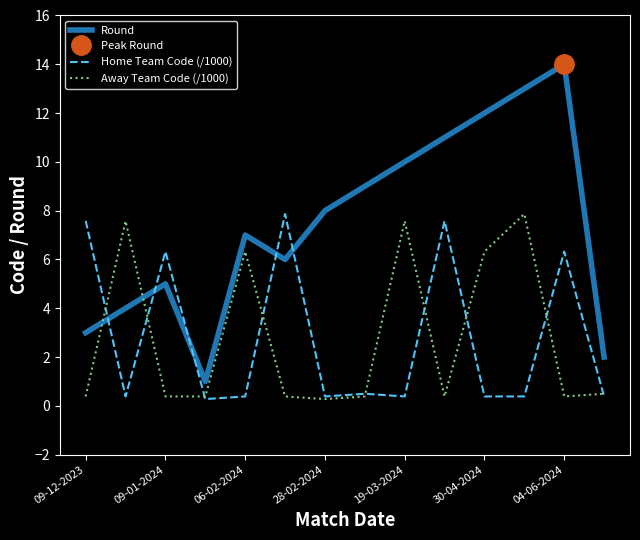

What is the difference between the maximum and minimum values in the Home Team Code (/1000) series?

7.6